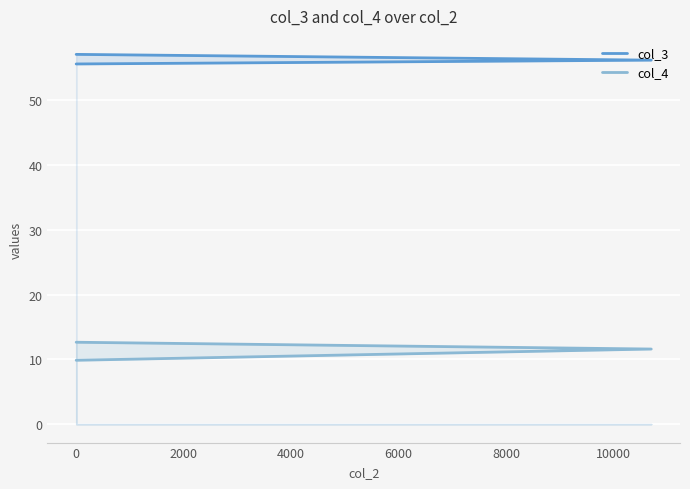

Reading left to right, list all the values displayed in this chart.

col_3: 57.1	56.2	55.6
col_4: 9.9	11.6	12.6